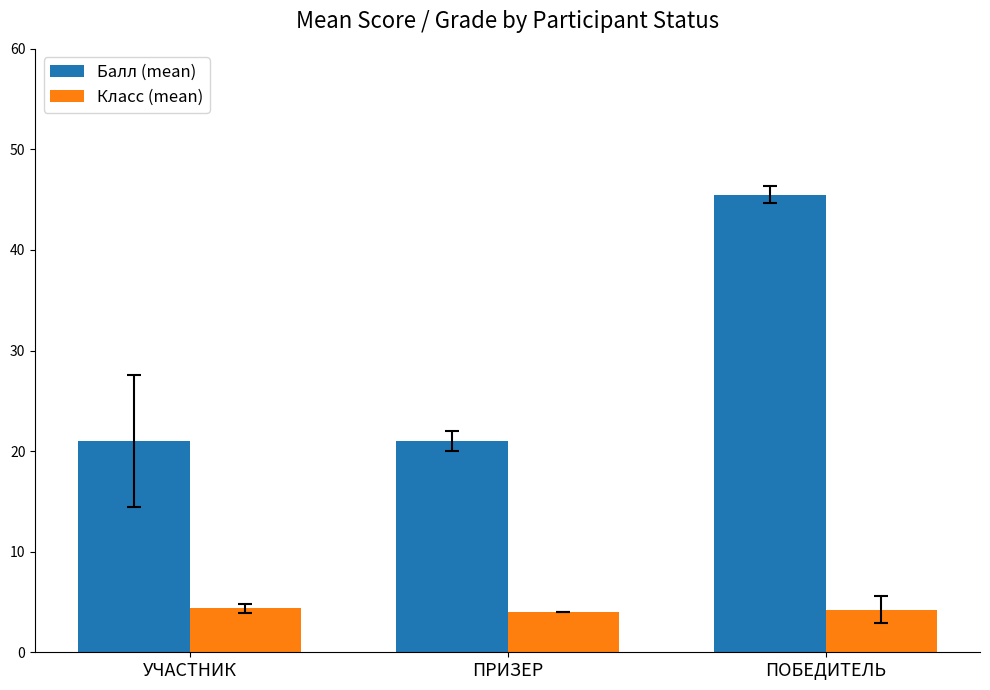

List the series in order of their overall mean, highest first.

Балл (mean), Класс (mean)